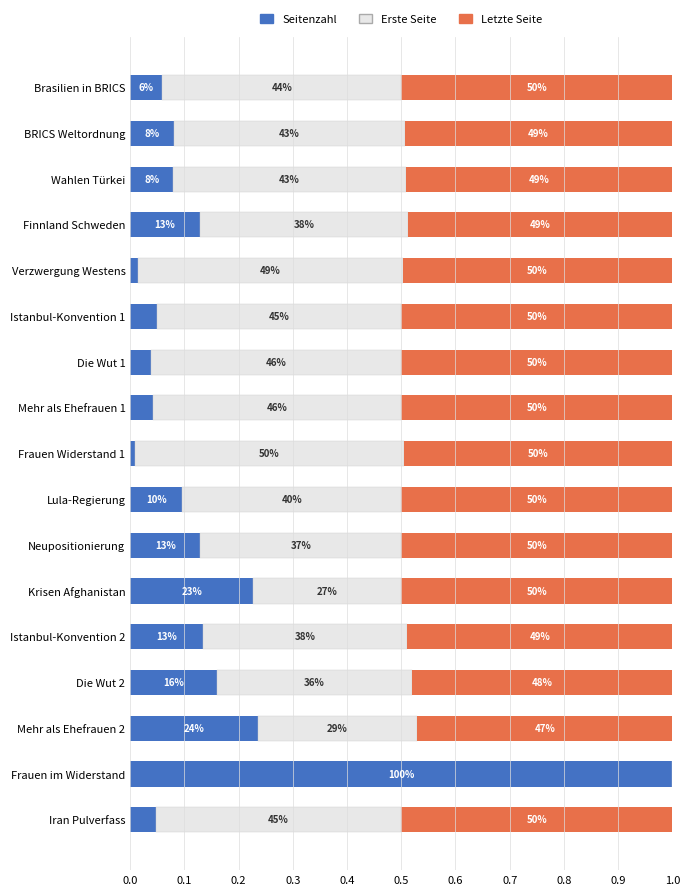

What are all the series names shown in the legend?

Seitenzahl, Erste Seite, Letzte Seite